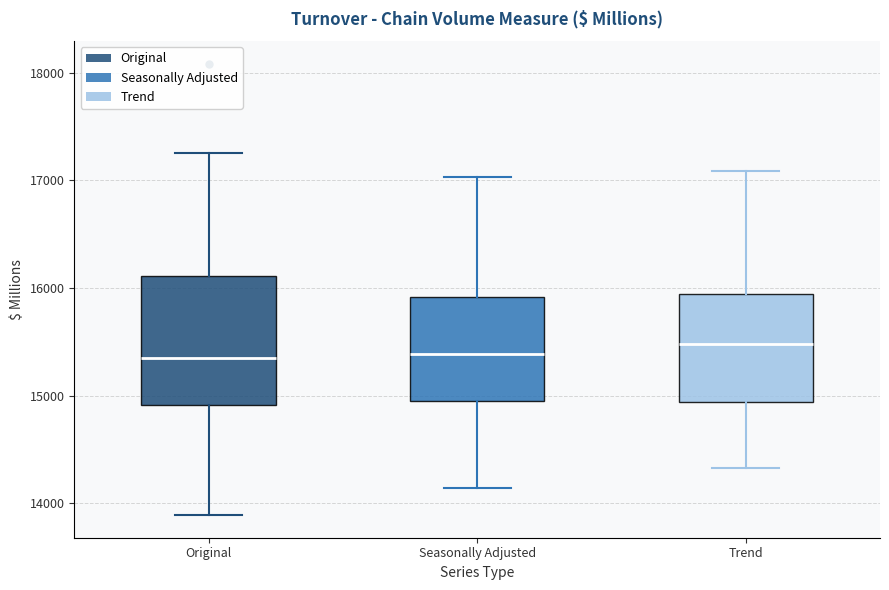

Where does the lower whisker of the box for Trend end on the y-axis? The values are not printed on the chart, so give them approximately, as read against the axis.

14300